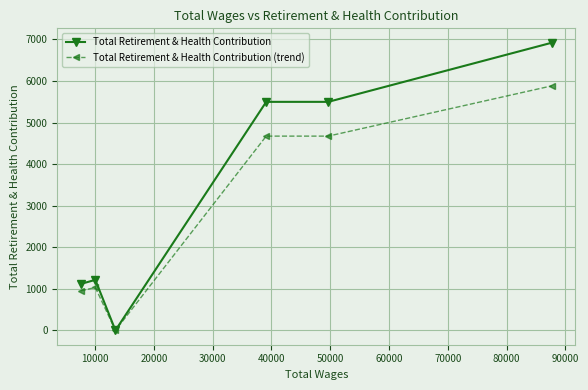

What is the maximum value for Total Retirement & Health Contribution?

6921.0